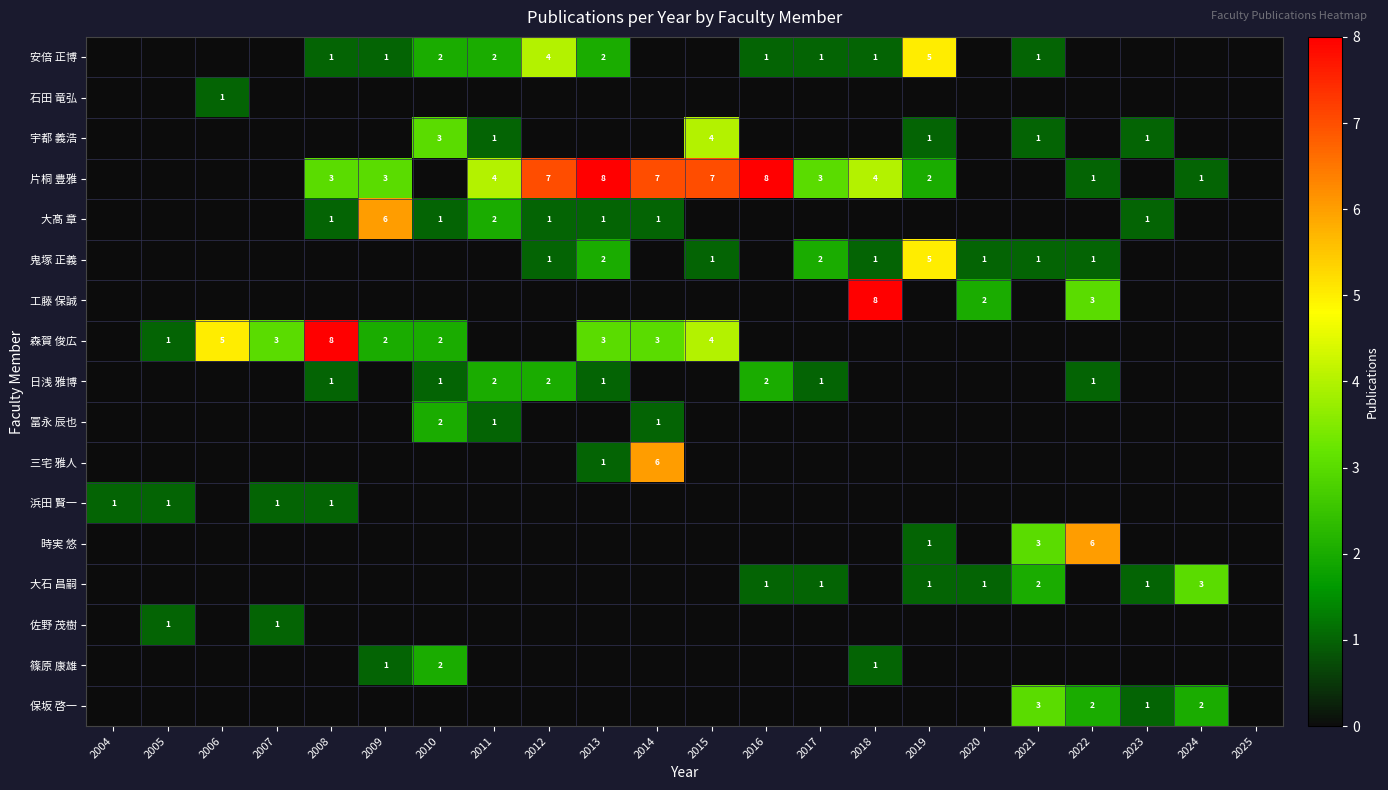

True or false: 工藤 保誠 has a value of 2 at 2020.

True